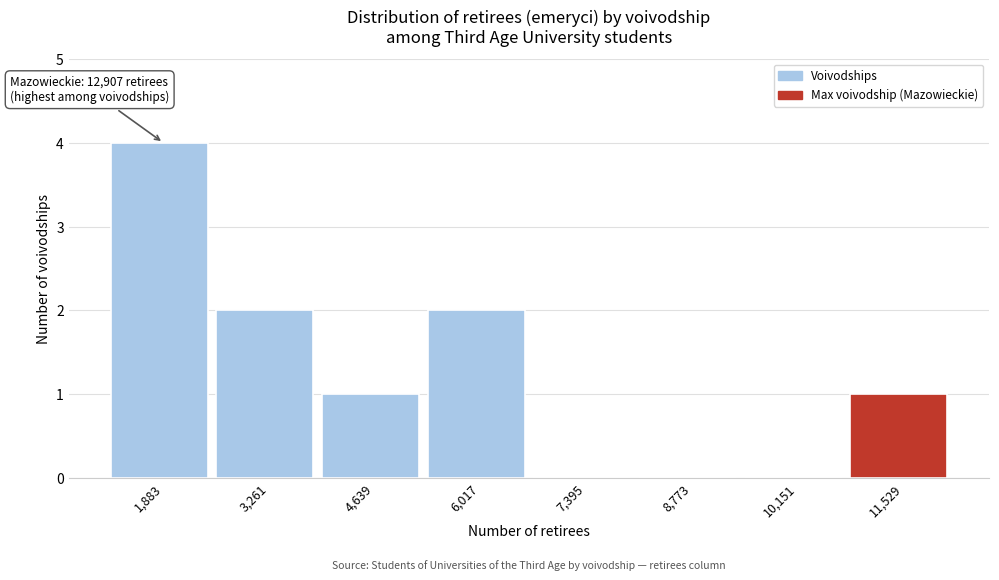

Reading left to right, extract all data points from this chart.

1,883=4	3,261=2	4,639=1	6,017=2	7,395=0	8,773=0	10,151=0	11,529=1